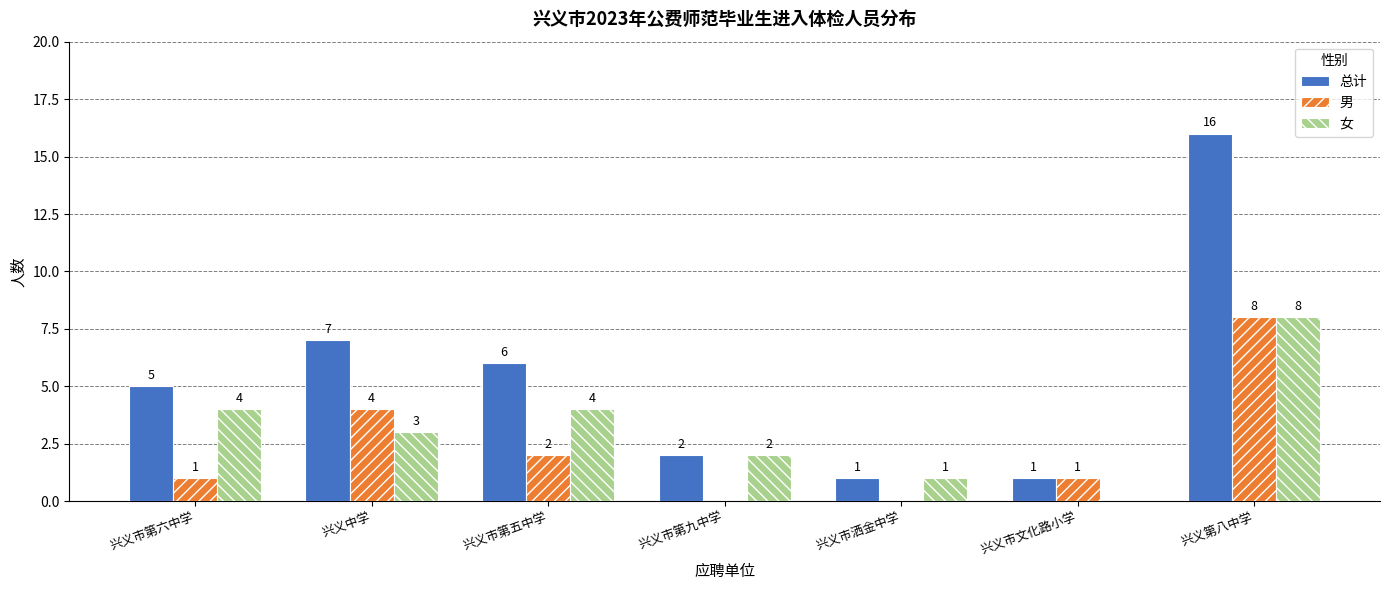

The value of 总计 at 兴义第八中学 is 26. True or false?

False